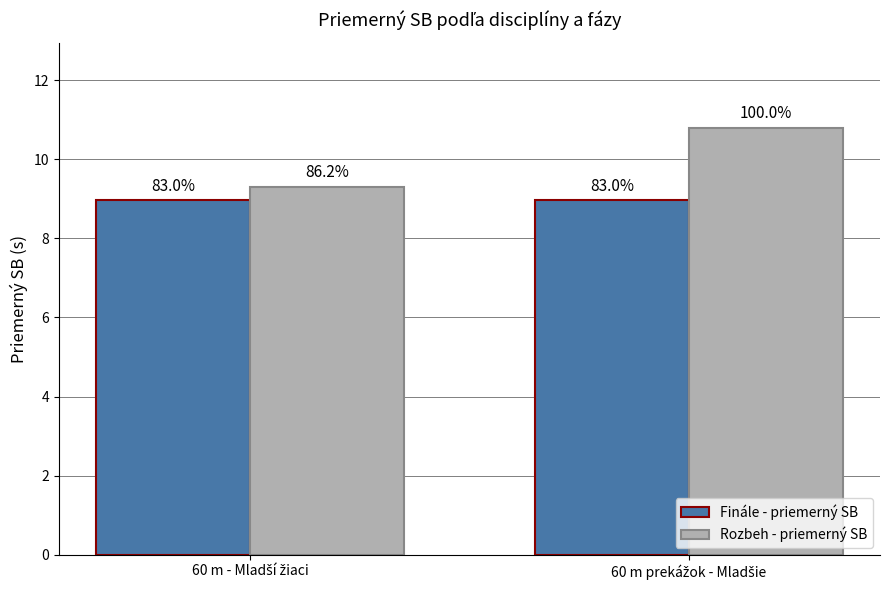

Reading left to right, extract all data points from this chart.

Finále - priemerný SB: 60 m - Mladší žiaci=9.0	60 m prekážok - Mladšie=9.0
Rozbeh - priemerný SB: 60 m - Mladší žiaci=9.3	60 m prekážok - Mladšie=10.8